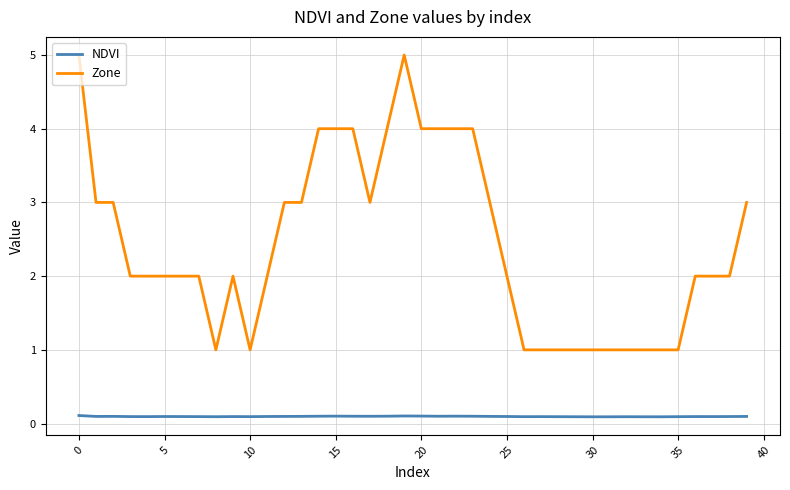

Reading left to right, list all the values displayed in this chart.

NDVI: 0.1	0.1	0.1	0.1	0.1	0.1	0.1	0.1	0.1	0.1	0.1	0.1	0.1	0.1	0.1	0.1	0.1	0.1	0.1	0.1	0.1	0.1	0.1	0.1	0.1	0.1	0.1	0.1	0.1	0.1	0.1	0.1	0.1	0.1	0.1	0.1	0.1	0.1	0.1	0.1
Zone: 5.0	3.0	3.0	2.0	2.0	2.0	2.0	2.0	1.0	2.0	1.0	2.0	3.0	3.0	4.0	4.0	4.0	3.0	4.0	5.0	4.0	4.0	4.0	4.0	3.0	2.0	1.0	1.0	1.0	1.0	1.0	1.0	1.0	1.0	1.0	1.0	2.0	2.0	2.0	3.0